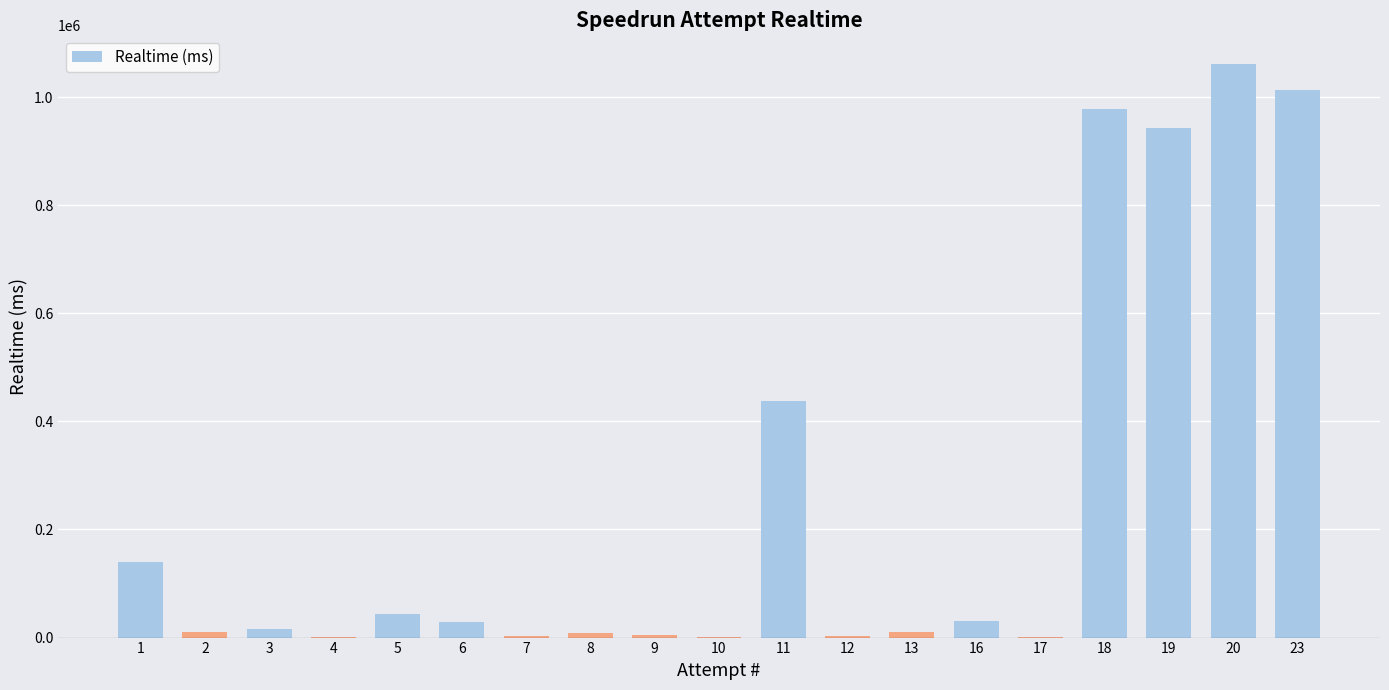

What is the greatest value displayed?

1061065